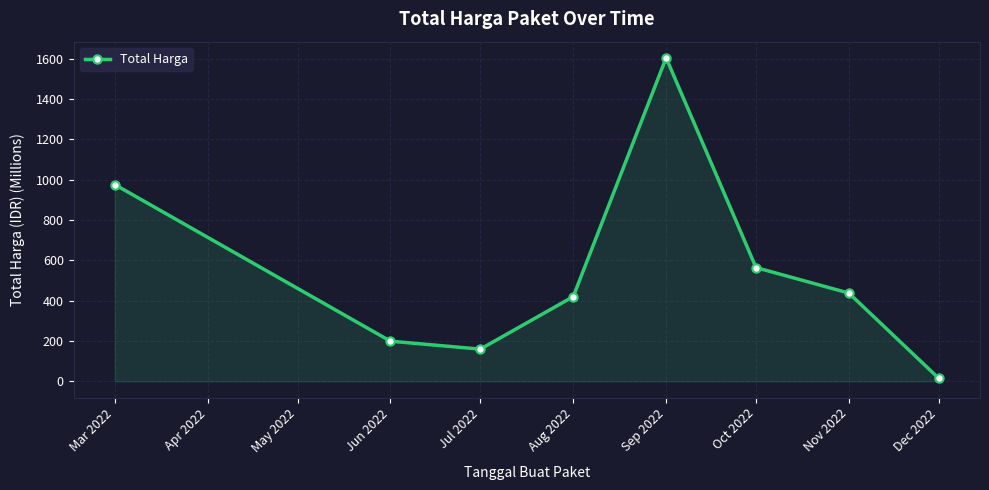

True or false: there are more than 1 points higher than both neighbors.

False